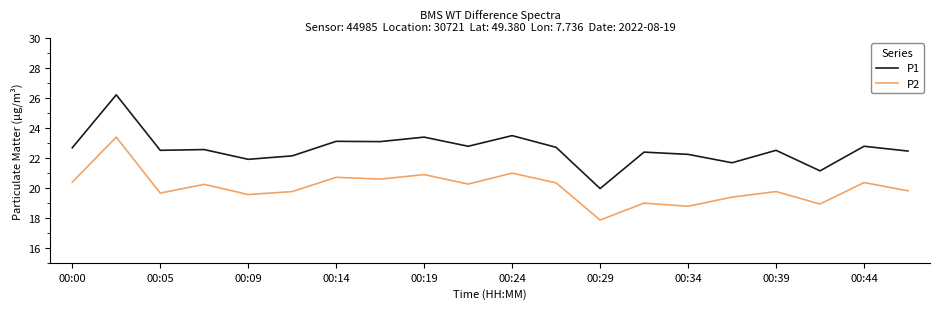

What is the average value of the P2 series?

20.0